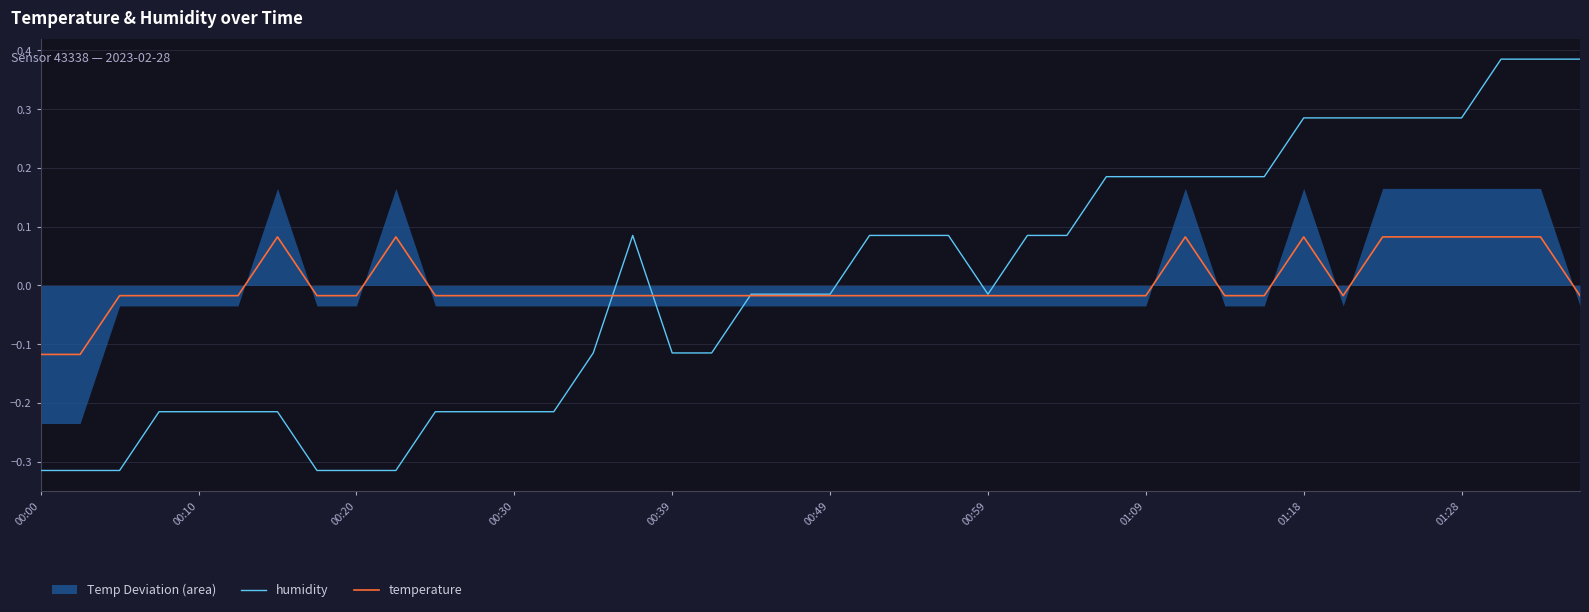

At which category does the chart reach its minimum across all series?

00:00